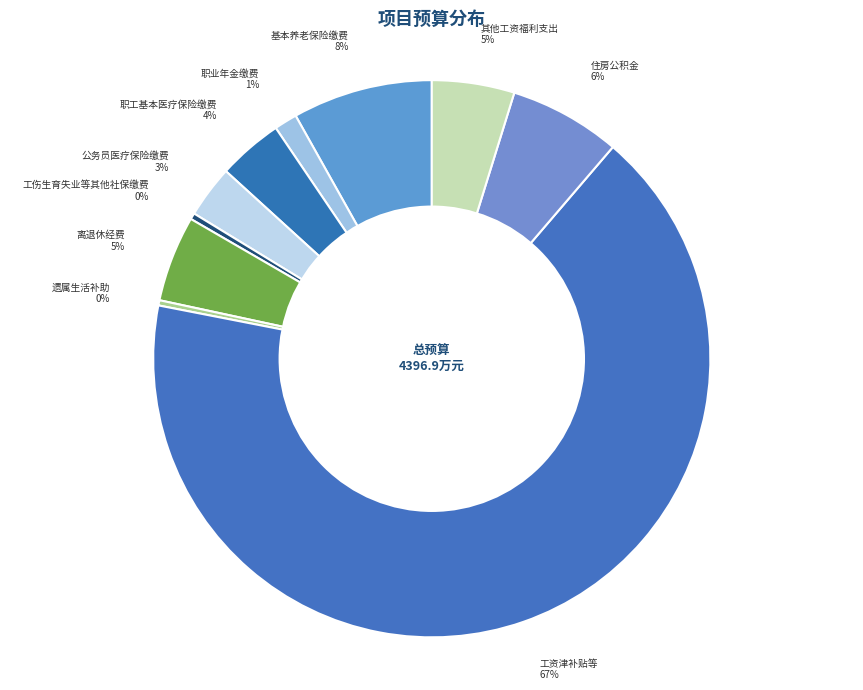

Count the number of slices in the pie.

10